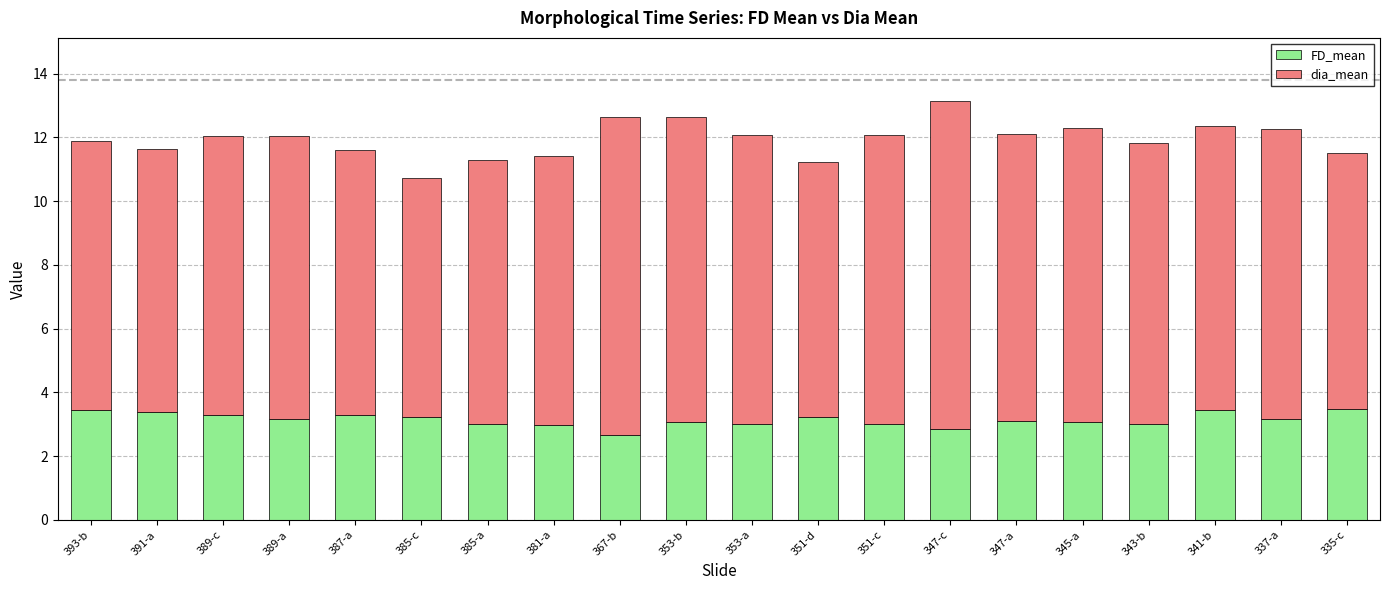

What is the difference between the FD_mean values at 367-b and 353-b?

0.4